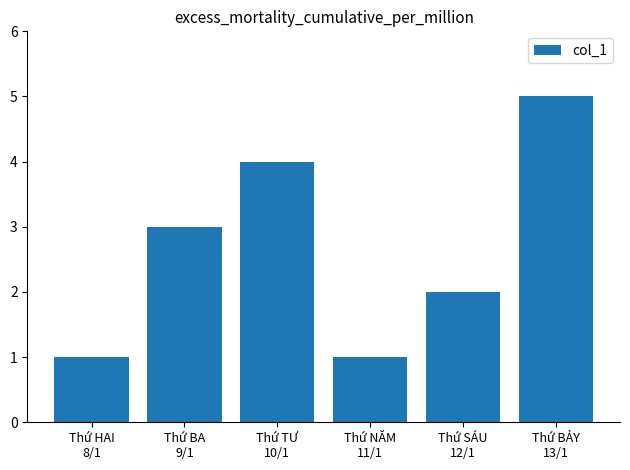

What is the change in value from Thứ NĂM
11/1 to Thứ BẢY
13/1?

+4